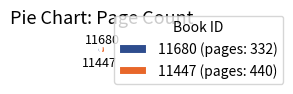

The 11447 slice represents 57% of the pie. True or false?

True